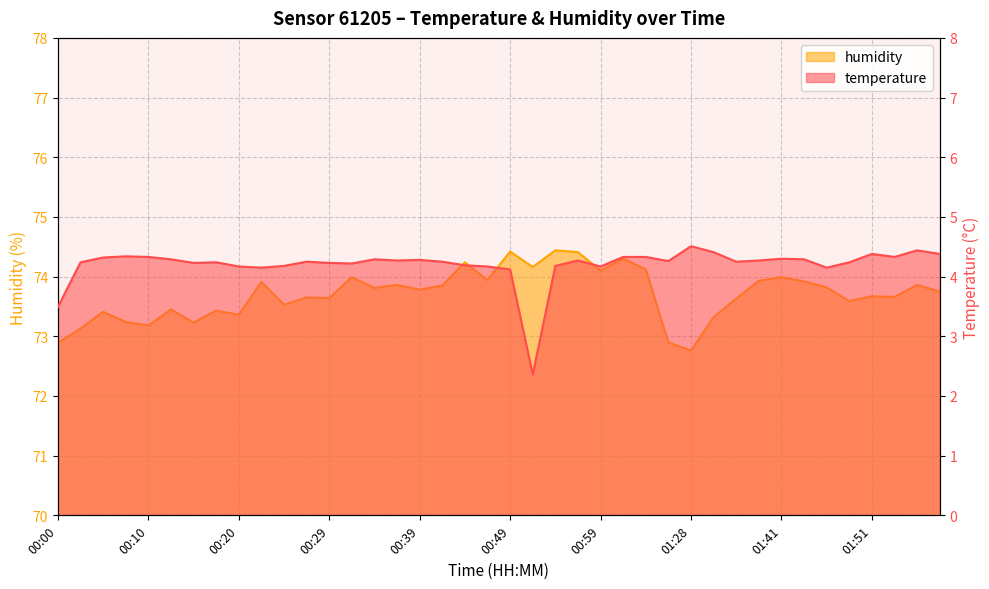

True or false: temperature has more than 0 interior local peaks.

True